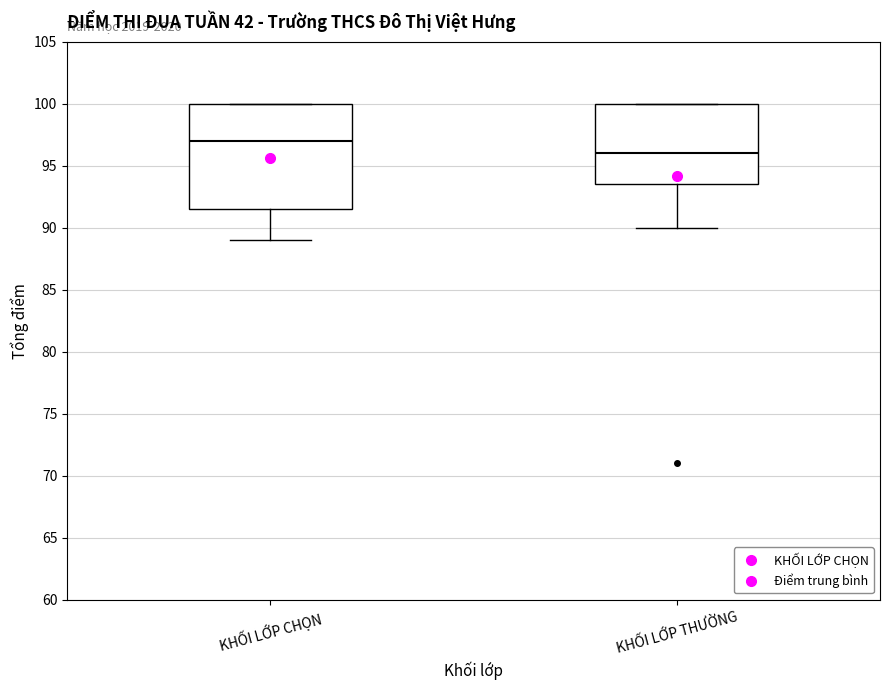

Reading left to right, transcribe this box plot: for each box, give where its median line is, the range the box spans, and where its two whiskers end, as read against the y-axis. The values are not printed on the chart, so give them approximately, as read against the axis.

KHỐI LỚP CHỌN: median 97.0, box 91.5 to 100.0, whiskers 89.0 to 100.0
KHỐI LỚP THƯỜNG: median 96.0, box 93.5 to 100.0, whiskers 90.0 to 100.0